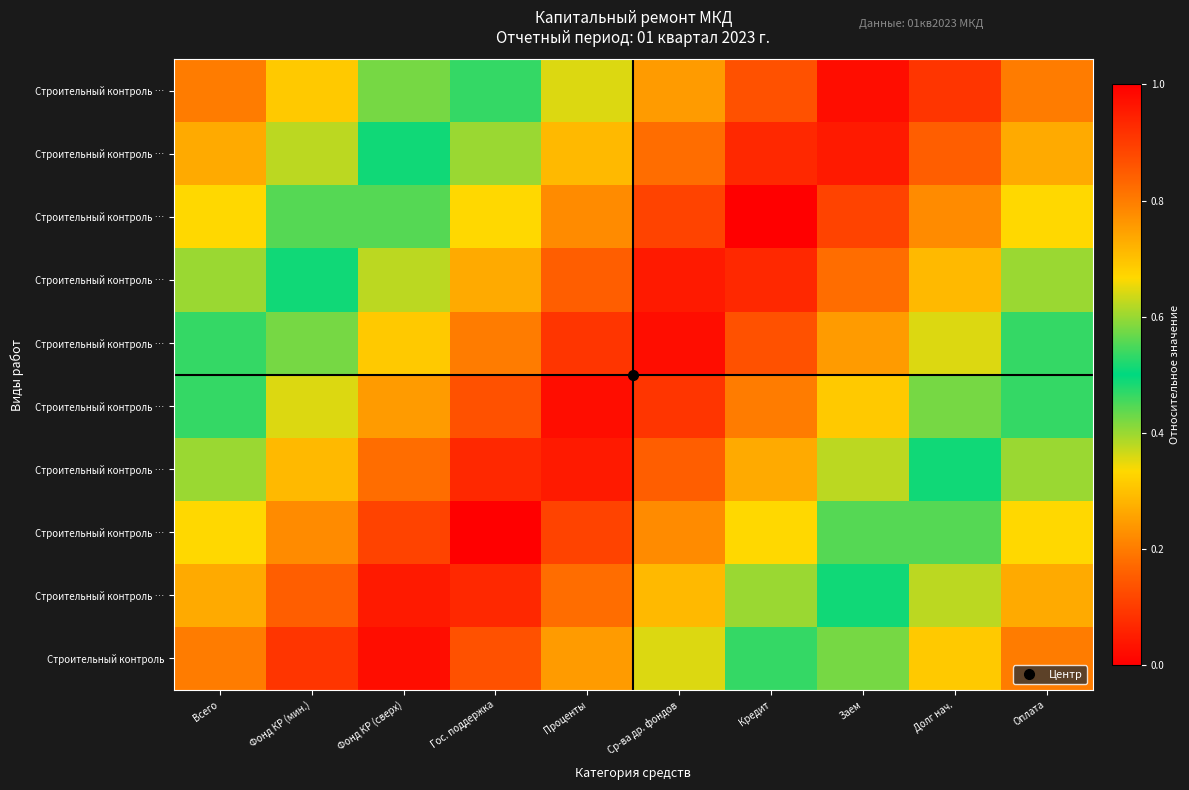

At how many categories does at least one series exceed 0?

10